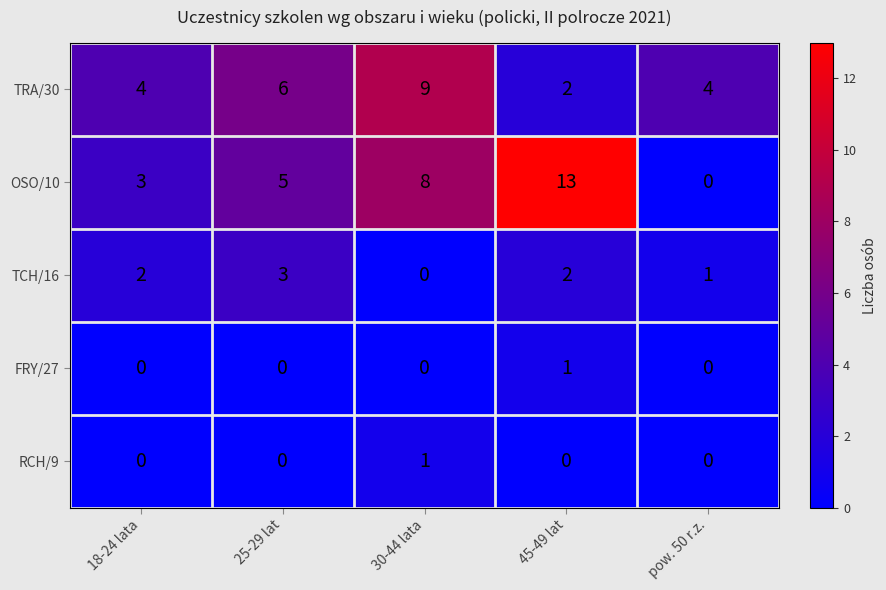

Which series has the widest spread of values?

OSO/10